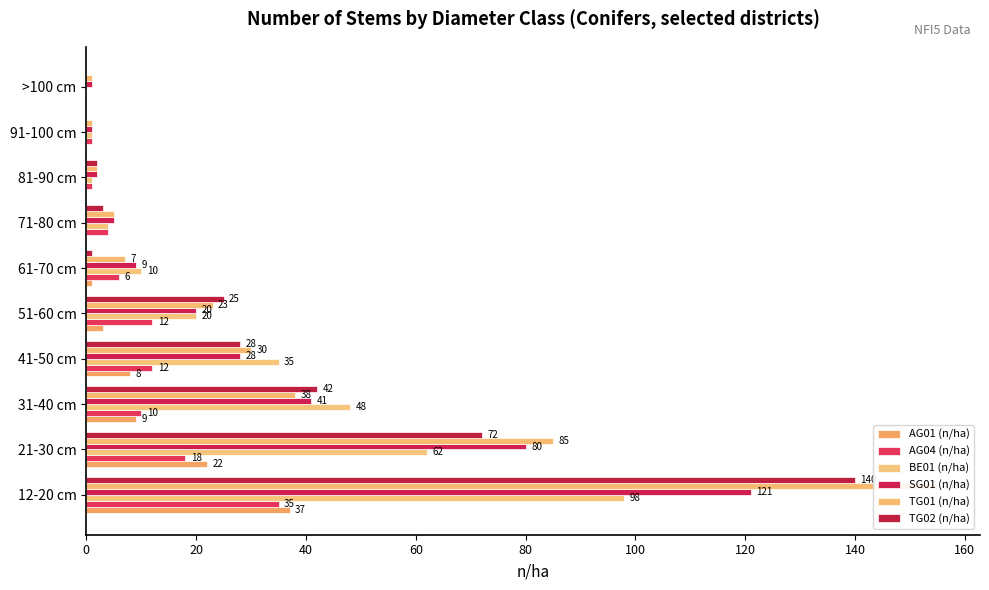

Reading left to right, extract all data points from this chart.

AG01 (n/ha): 37	22	9	8	3	1	0	0	0	0
AG04 (n/ha): 35	18	10	12	12	6	4	1	1	0
BE01 (n/ha): 98	62	48	35	20	10	4	1	1	0
SG01 (n/ha): 121	80	41	28	20	9	5	2	1	1
TG01 (n/ha): 155	85	38	30	23	7	5	2	1	1
TG02 (n/ha): 140	72	42	28	25	1	3	2	0	0